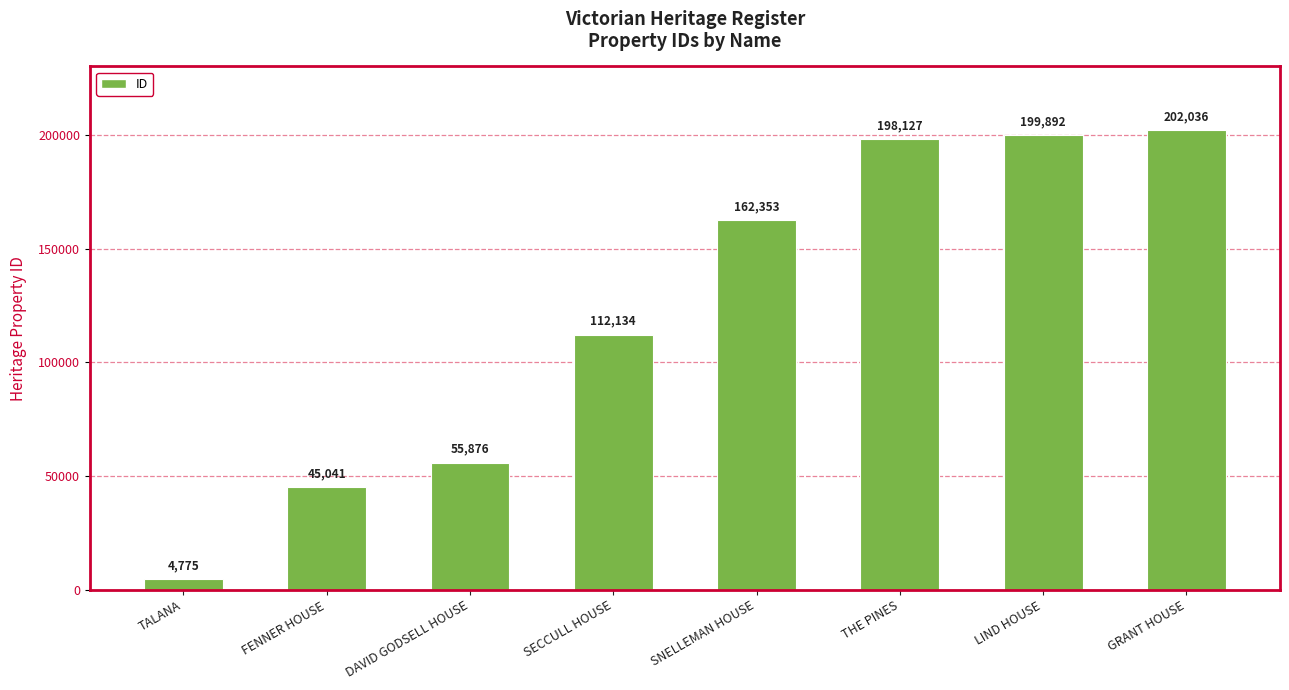

Does the chart contain any negative values?

No